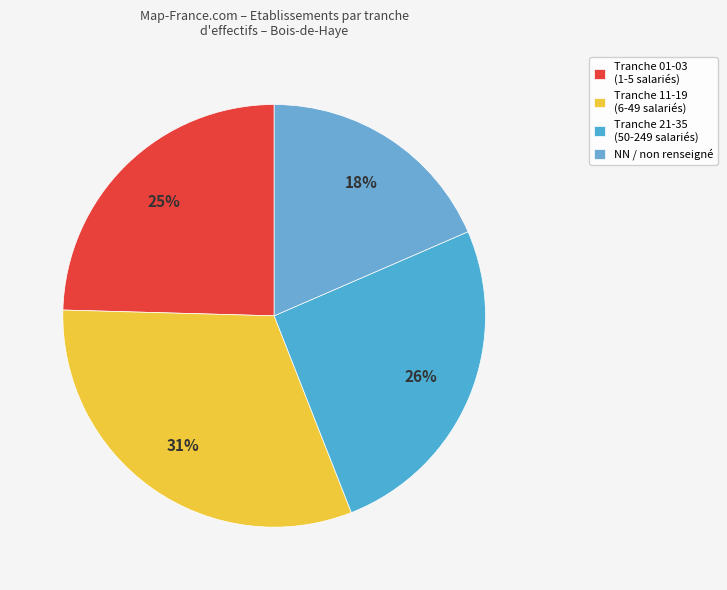

Count the number of slices in the pie.

4